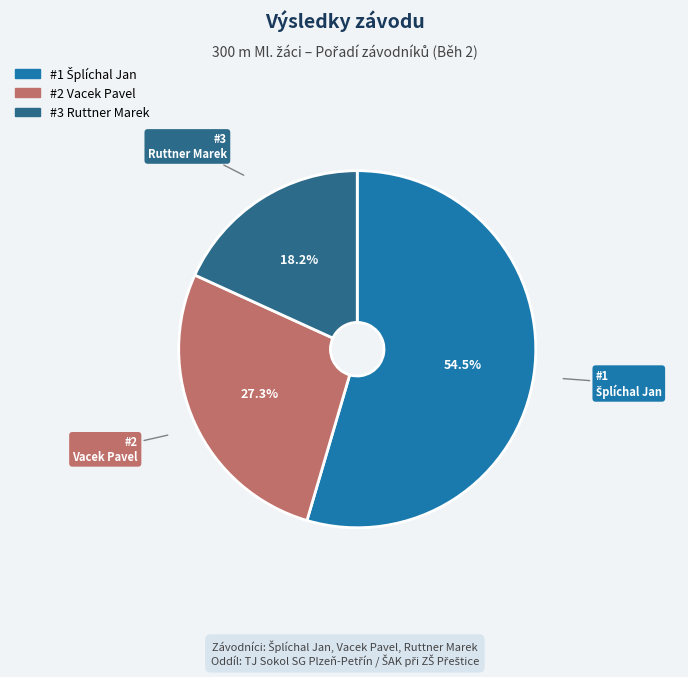

Is there a majority slice in this chart?

Yes